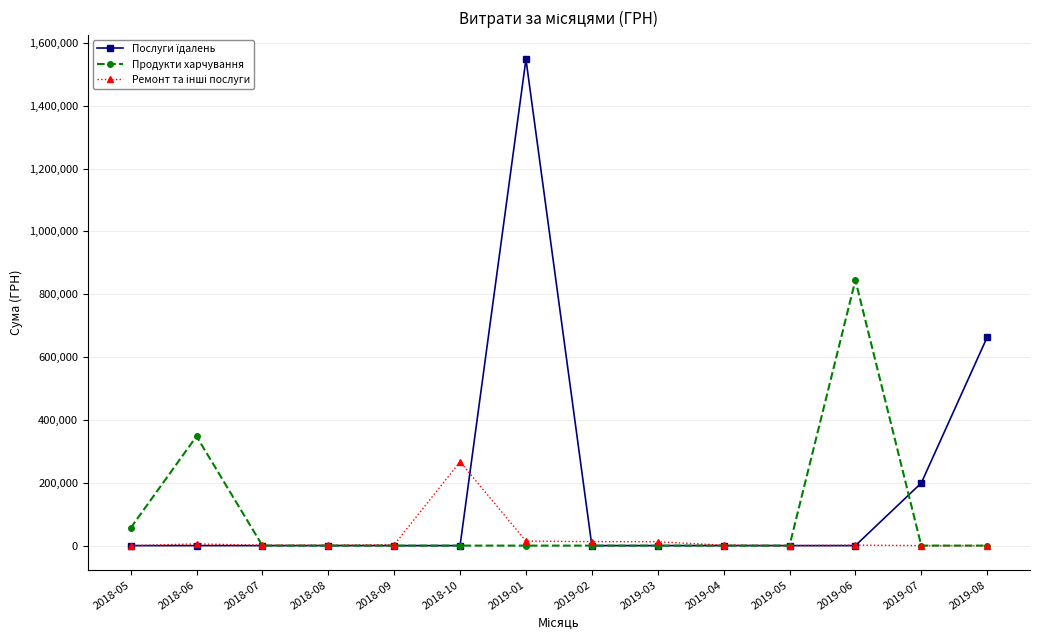

What is the label of the 1st point from the left?

2018-05